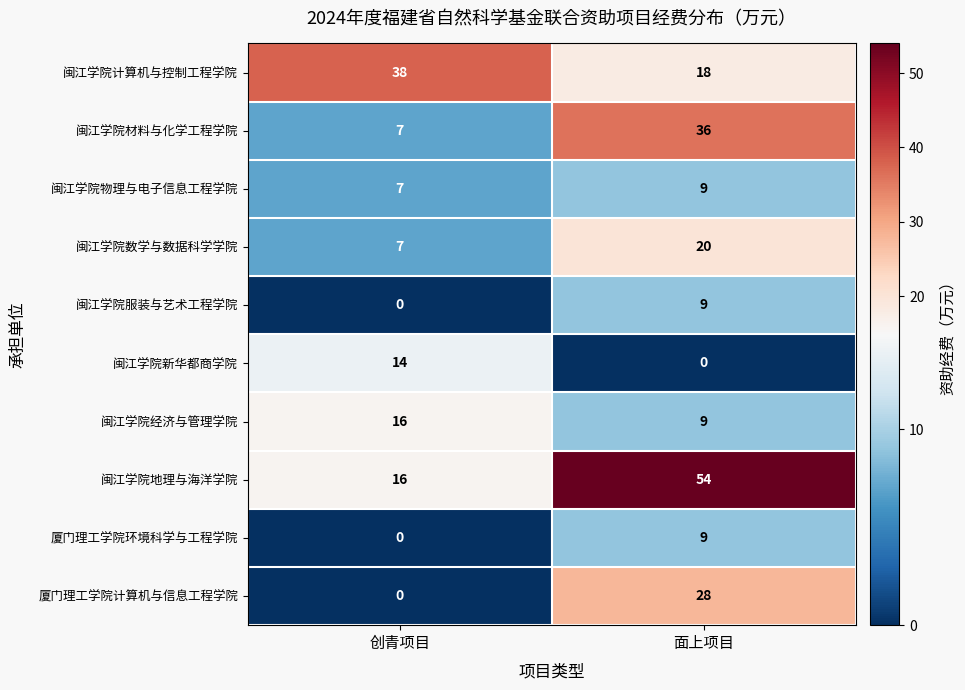

What is the spread (max minus min) of values at 面上项目?

54